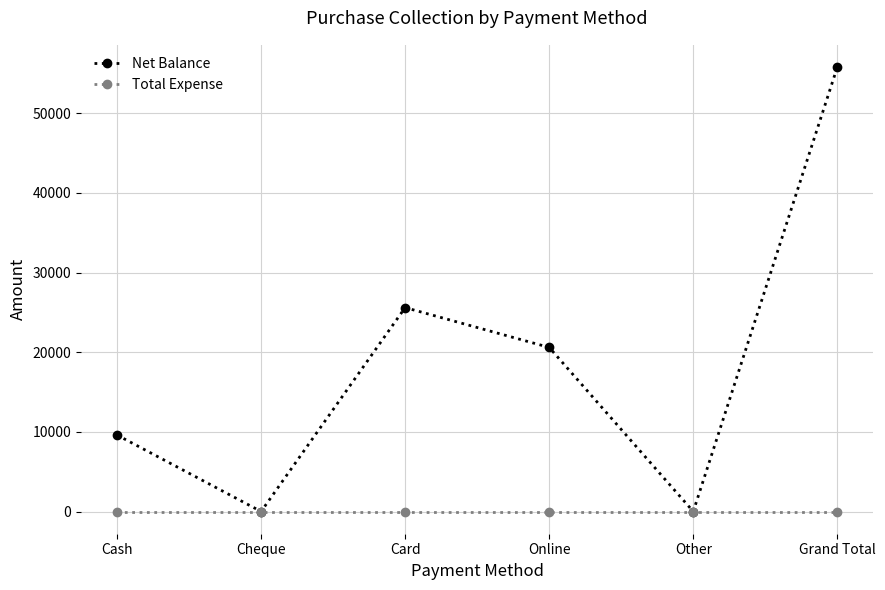

Does the chart have visible grid lines?

Yes